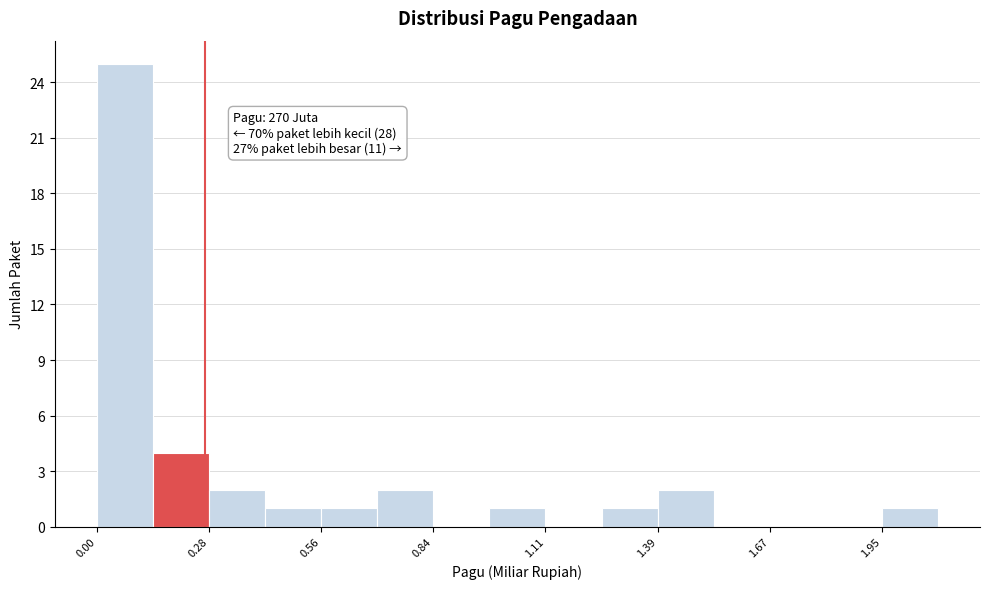

Around what value on the x-axis is the tallest bar? Give the approximate position of its centre, as read against the axis.

0.05